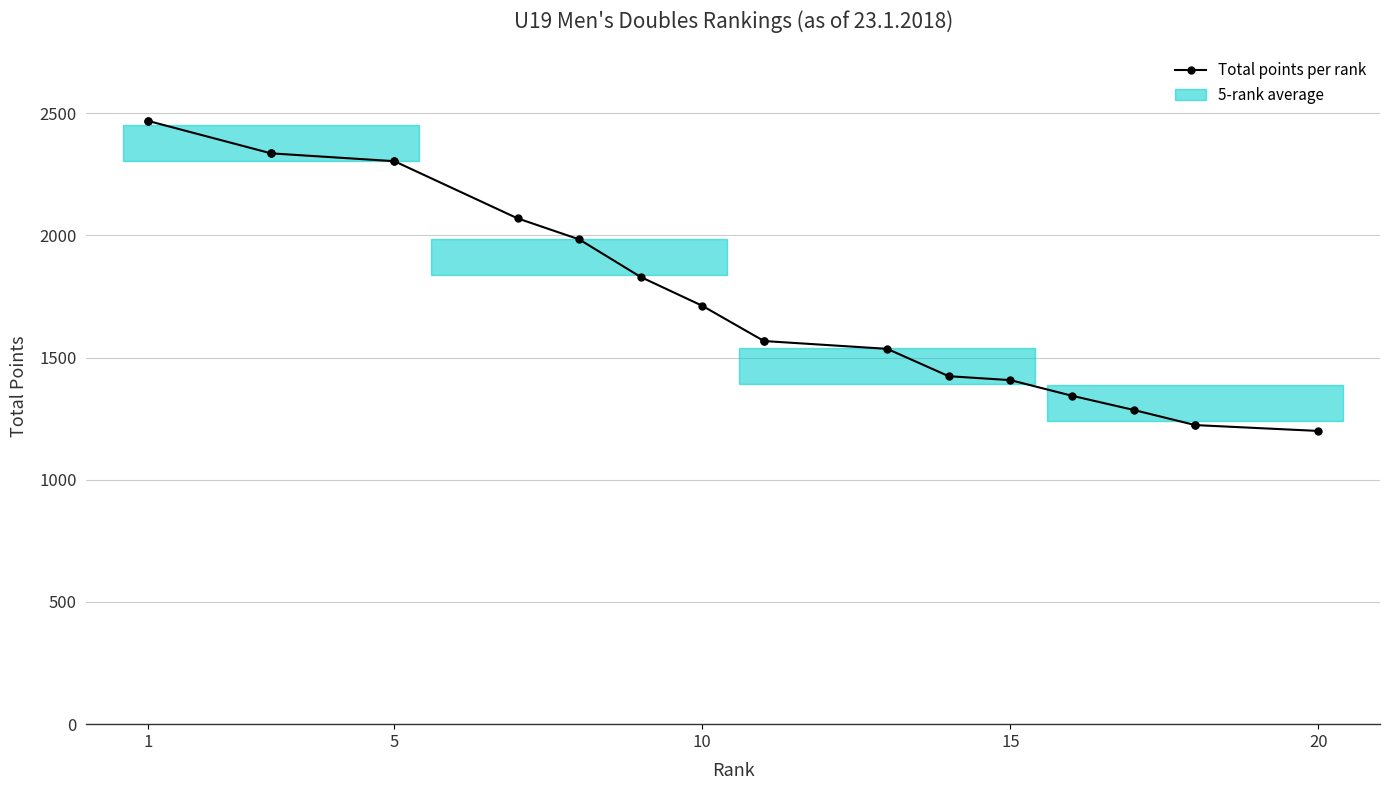

Approximately how many times larger is the value at 1 compared to 15?

1.8